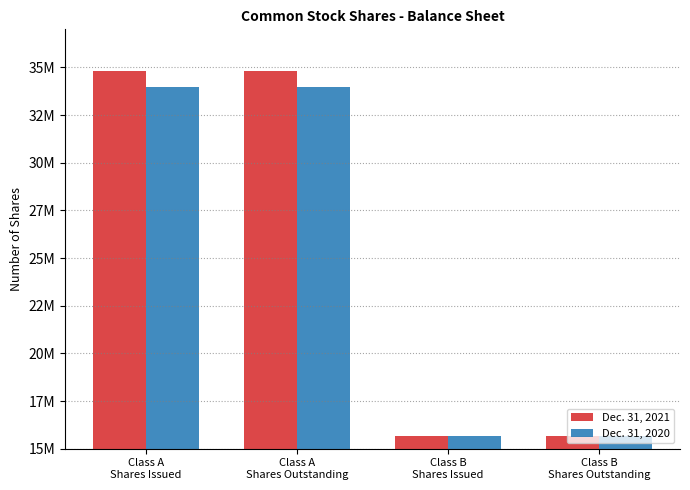

What are all the series names shown in the legend?

Dec. 31, 2021, Dec. 31, 2020